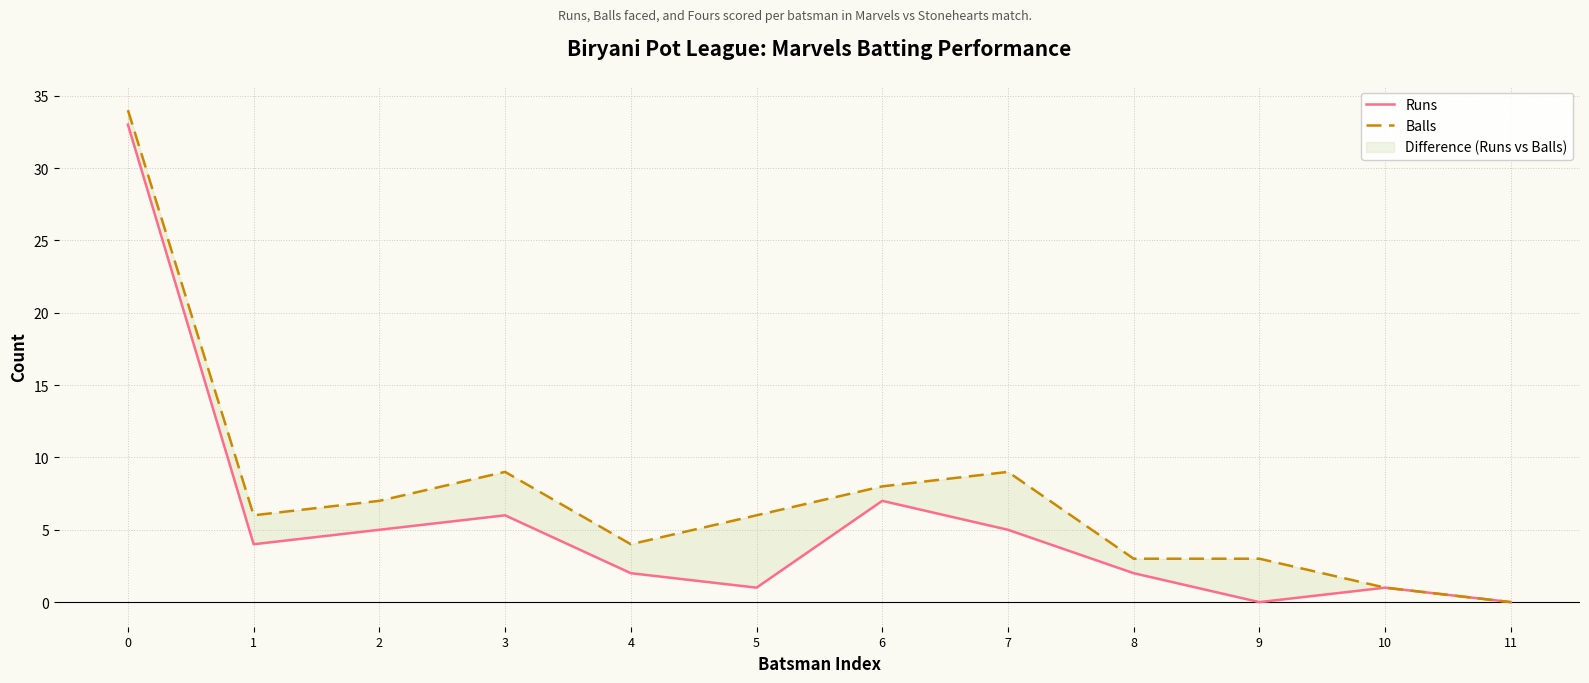

How many data points in Runs are less than 4?

6